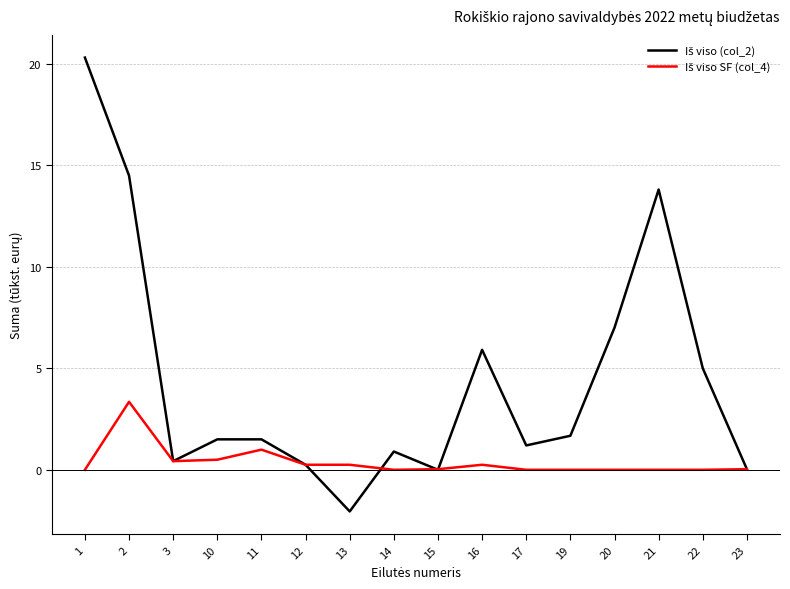

What is the smallest value displayed?

-2.0